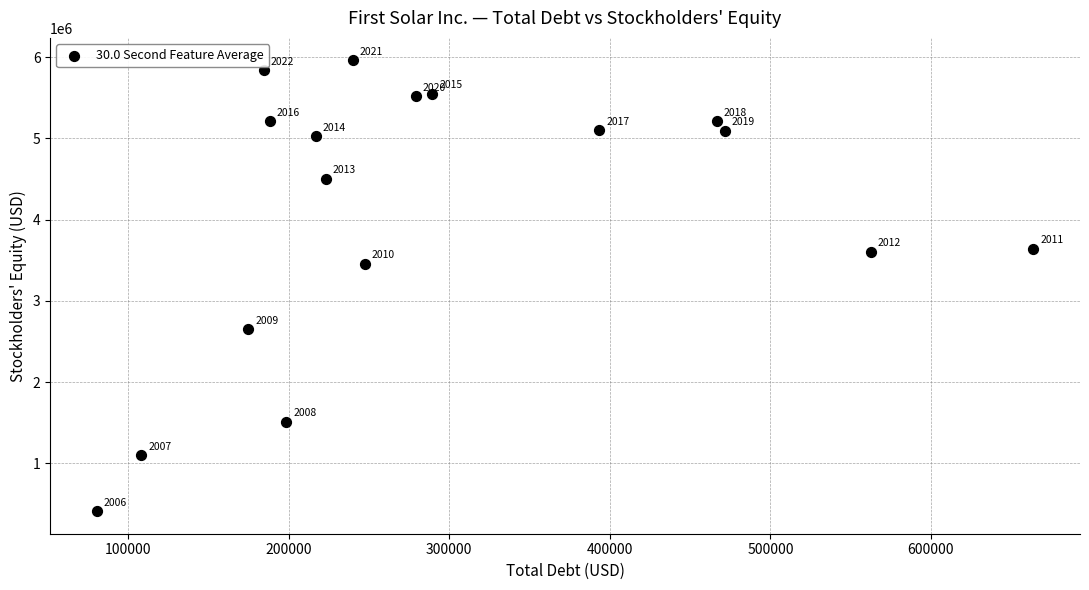

What is the range of X values (max minus min)?

582951